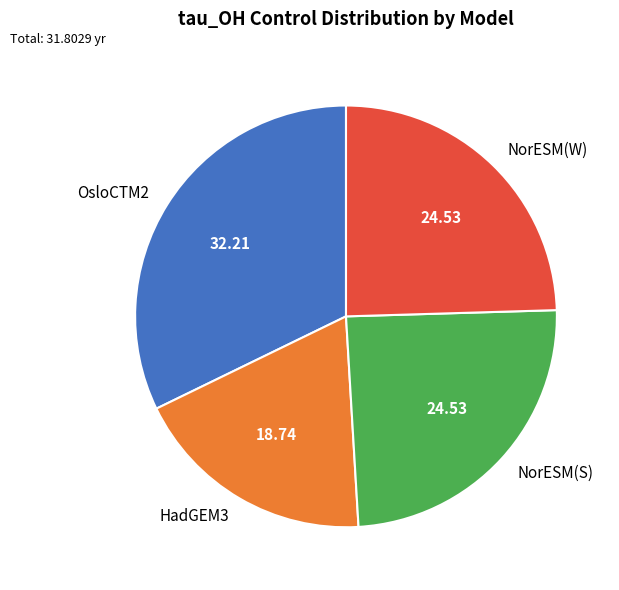

Does NorESM(S) account for over 50% of the chart?

No